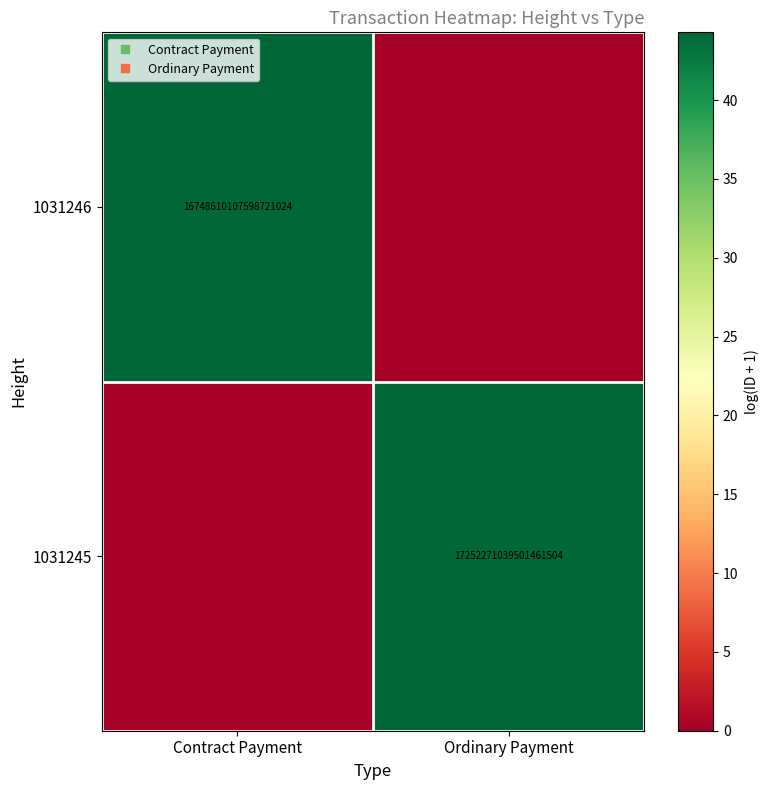

Rank the series by their average value, from lowest to highest.

1031246, 1031245